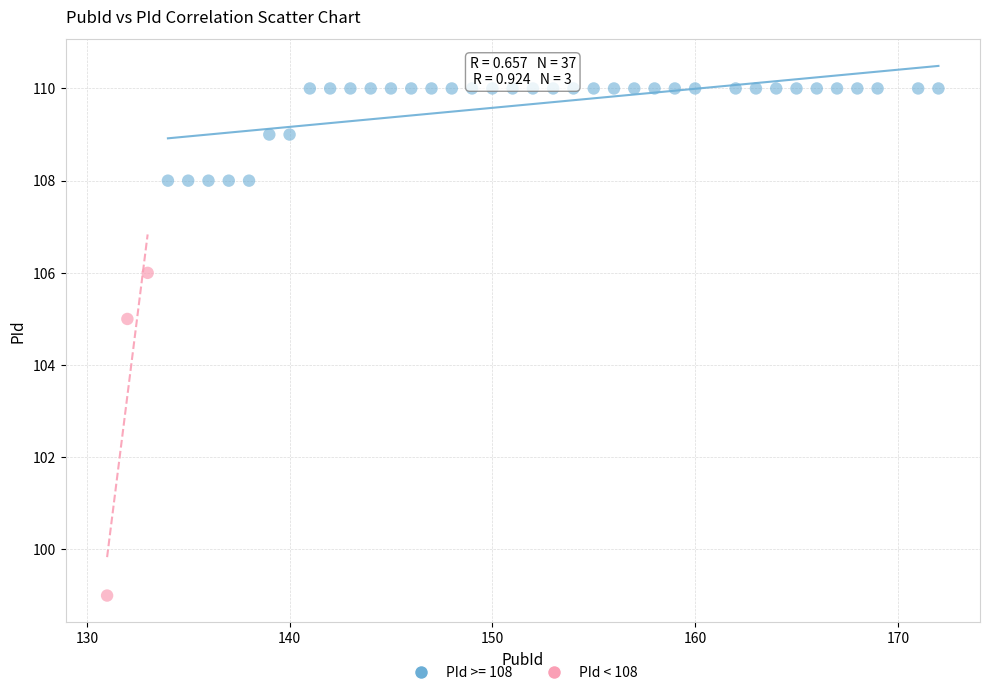

Which series has the widest spread of Y values?

PId < 108